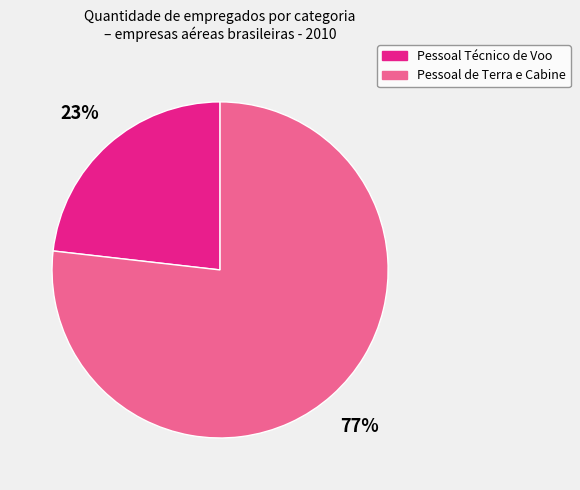

To the nearest percent, what is the difference between the largest and smallest slice percentages?

54%